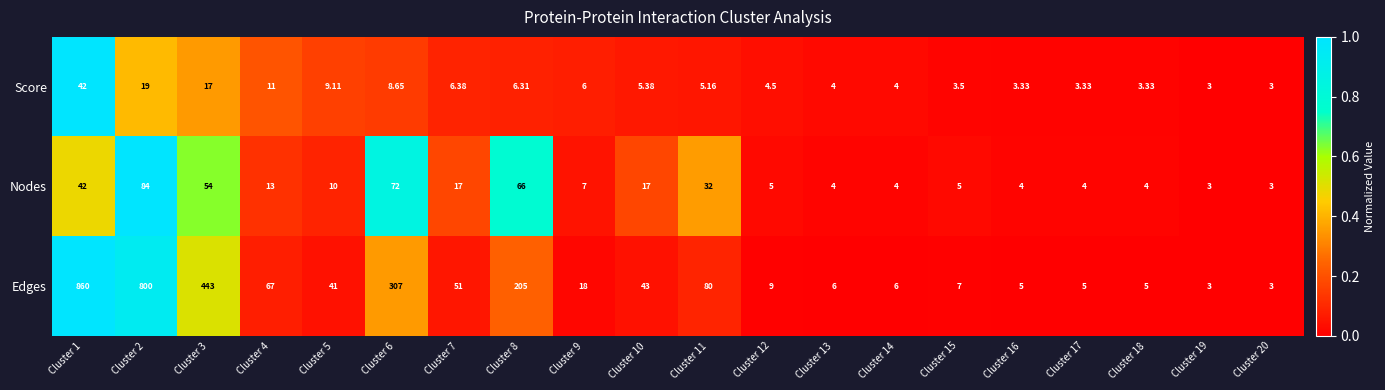

Between Cluster 14 and Cluster 18, which series saw the biggest shift?

Edges